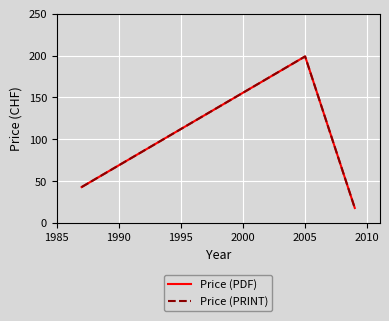

Does the chart display data point markers on the line(s)?

No